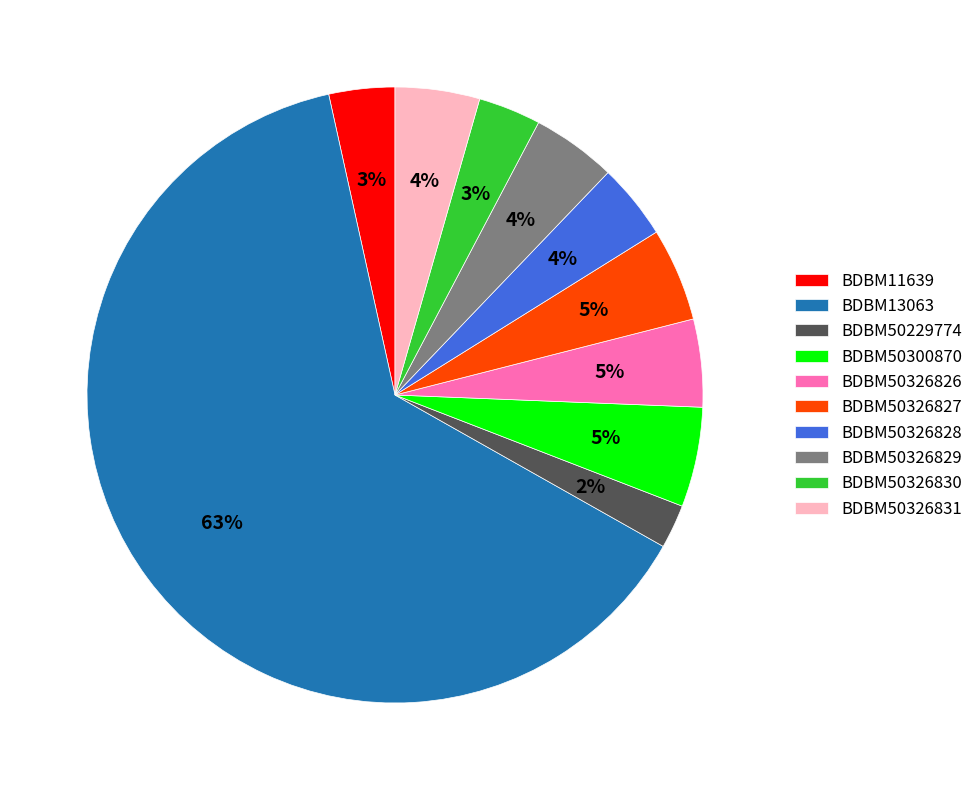

Between BDBM13063 and BDBM50326829, which is larger?

BDBM13063